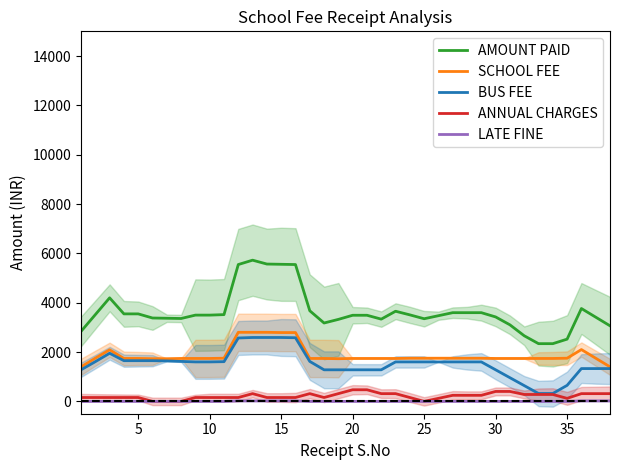

How many data points in LATE FINE are above 0?

8